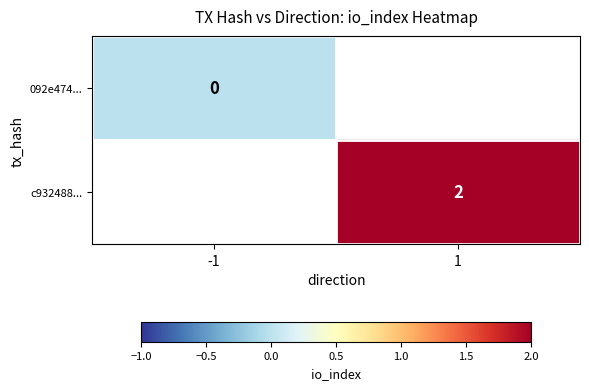

True or false: c932488... has a value of 2.9 at 1.

False